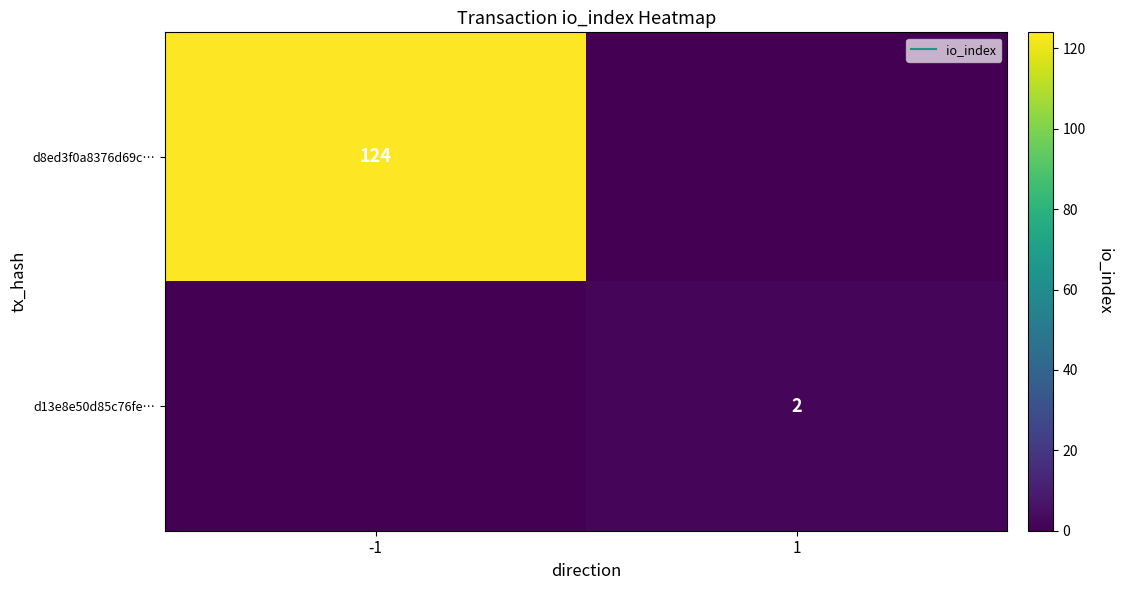

Rank the series at -1 from lowest to highest value.

d13e8e50d85c76fe…, d8ed3f0a8376d69c…